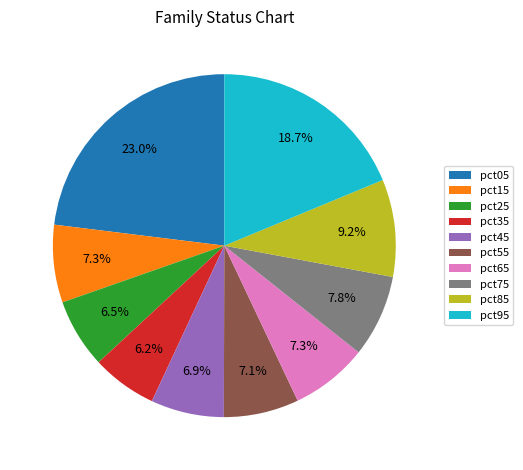

Is it true that pct25 is 14% of the pie?

False